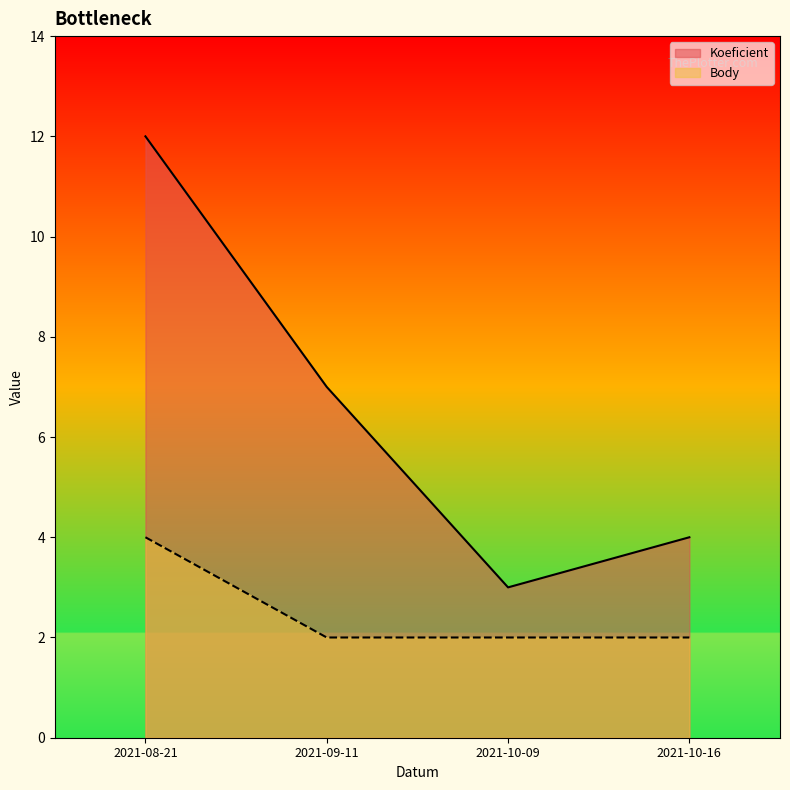

What is the average value of the Koeficient series?

6